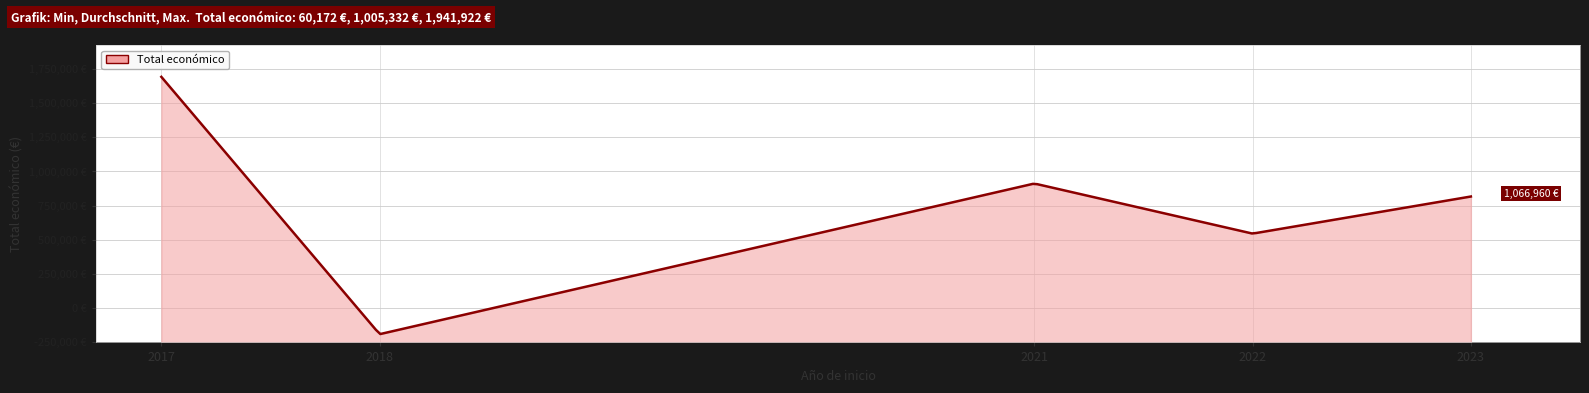

Is this an area chart (filled region under the line)?

Yes